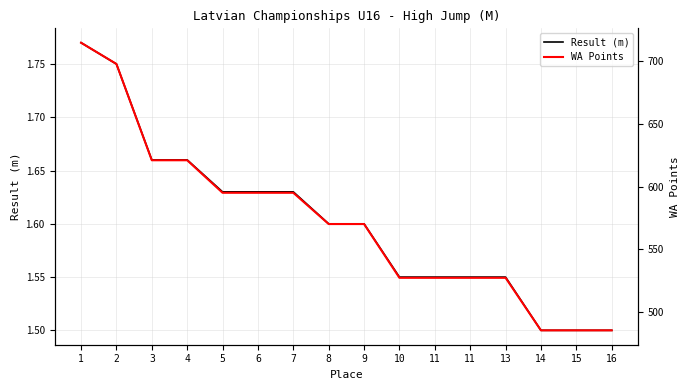

What is the difference between the maximum and minimum values in the Result (m) series?

0.3